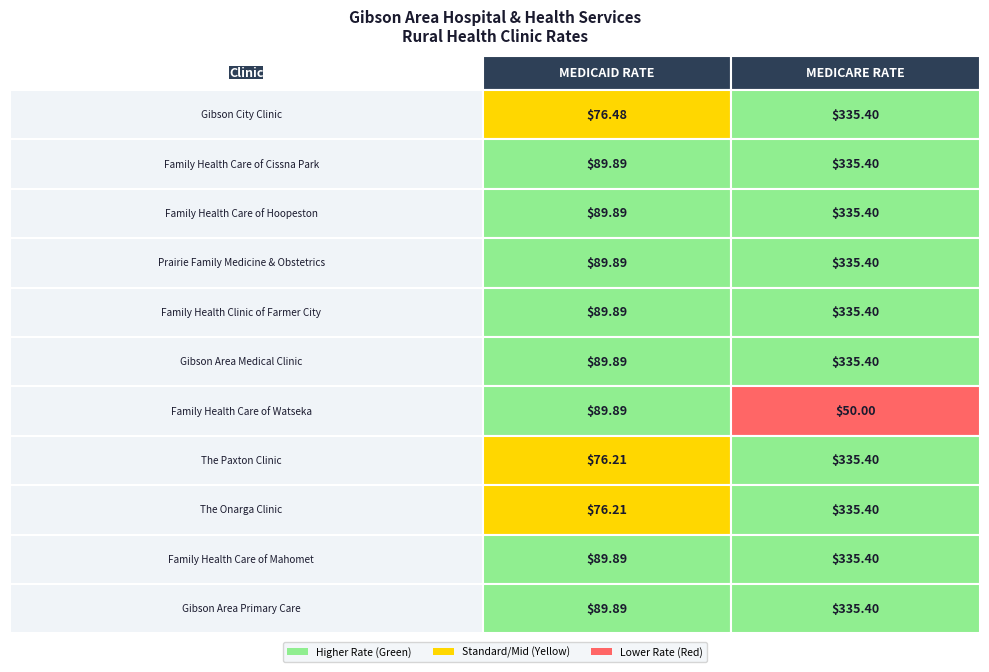

What is the difference between the maximum and minimum values in the Gibson City Clinic series?

258.9